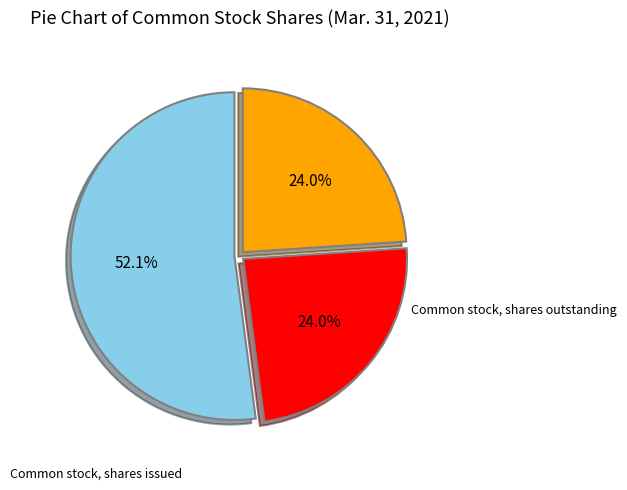

How many slices are in this pie chart?

3